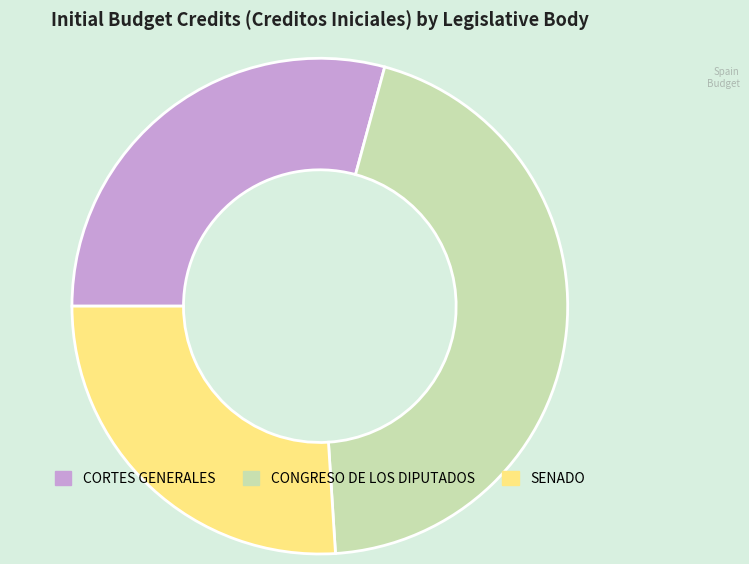

Count the number of slices in the pie.

3